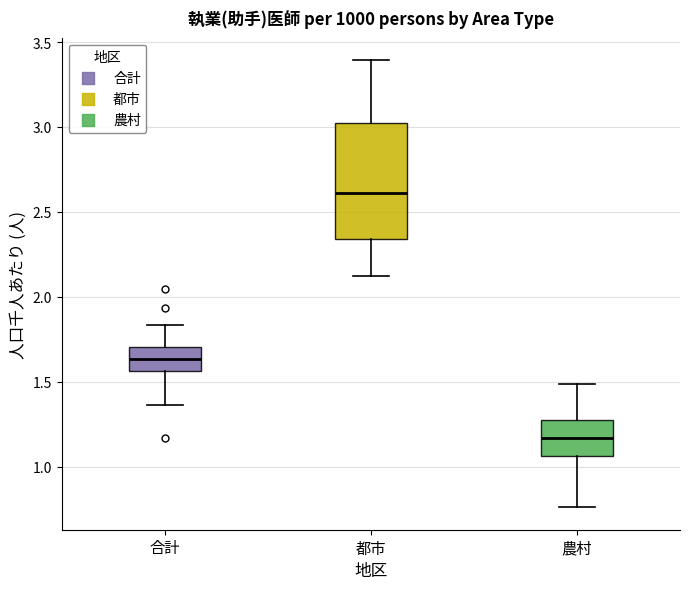

Reading left to right, read every box against the y-axis: the position of its median line, the range the box covers, and the ends of its whiskers. The values are not printed on the chart, so give them approximately, as read against the axis.

合計: median 1.65, box 1.55 to 1.70, whiskers 1.35 to 1.85
都市: median 2.60, box 2.35 to 3.05, whiskers 2.15 to 3.40
農村: median 1.15, box 1.05 to 1.25, whiskers 0.75 to 1.50